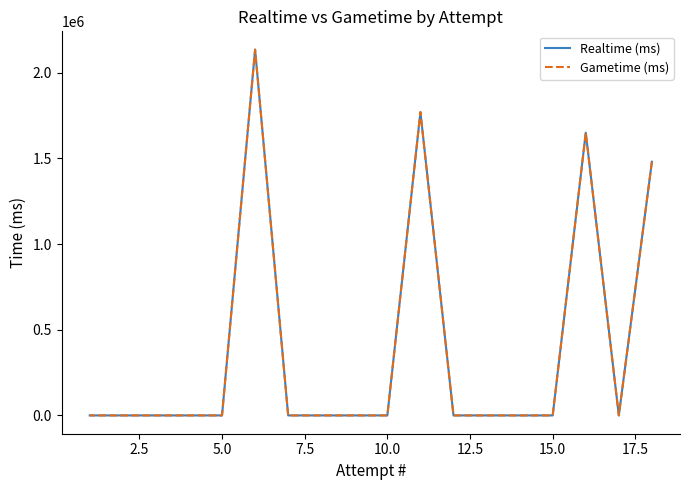

The value of Gametime (ms) at 2.5 is 0. True or false?

True